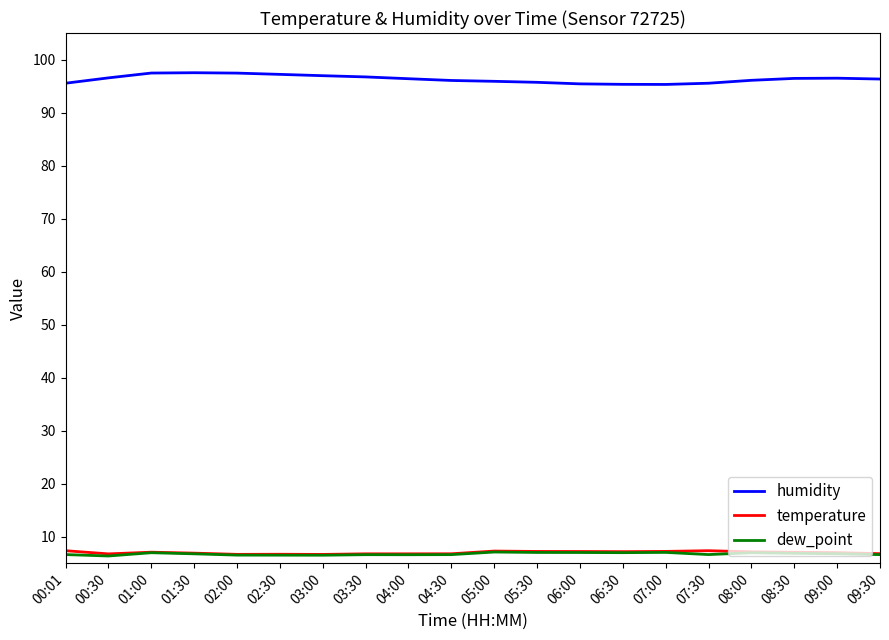

What is the total value across all series at 02:30?

110.4